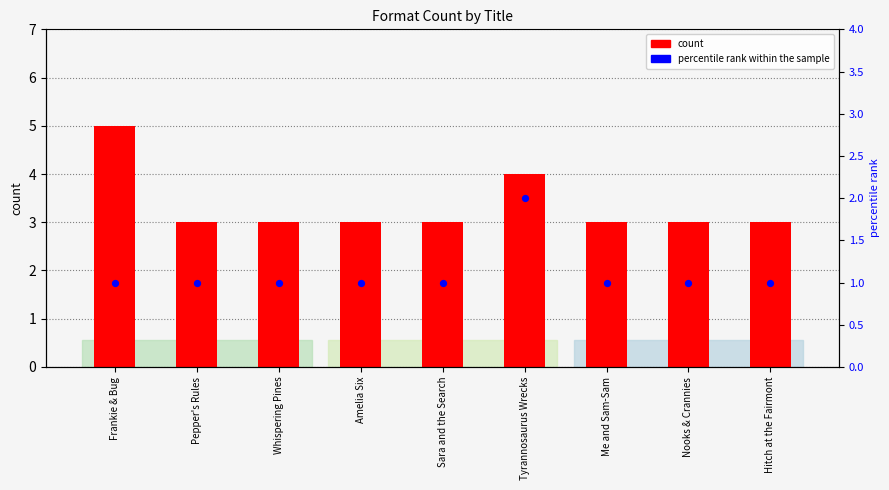

What are all the series names shown in the legend?

count, percentile rank within the sample